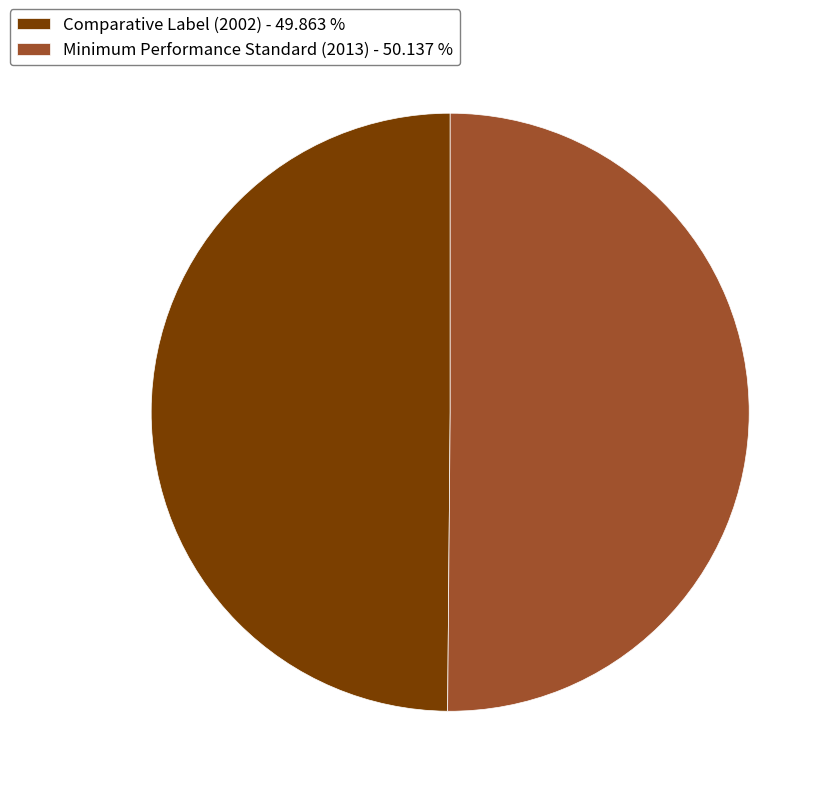

Count the number of slices in the pie.

2